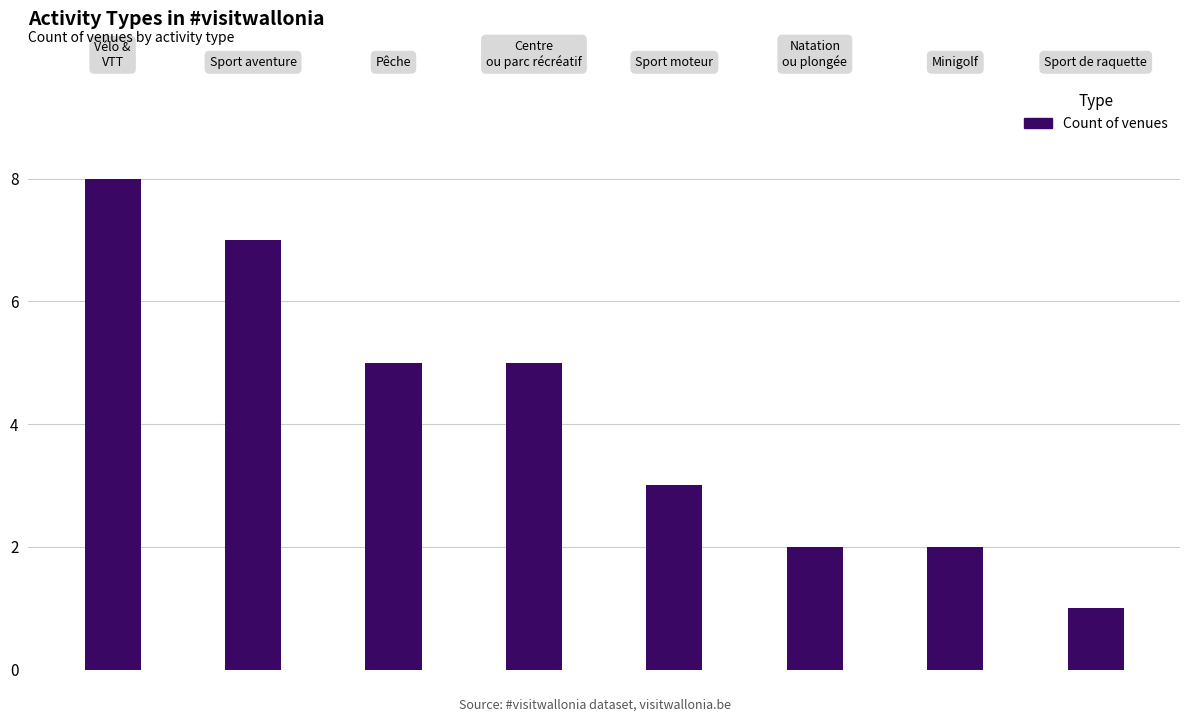

Reading left to right, what are all the values shown in this chart?

8	7	5	5	3	2	2	1